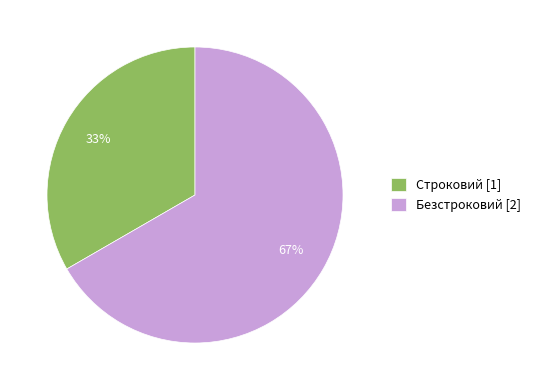

Rank the categories by value from lowest to highest.

Строковий, Безстроковий